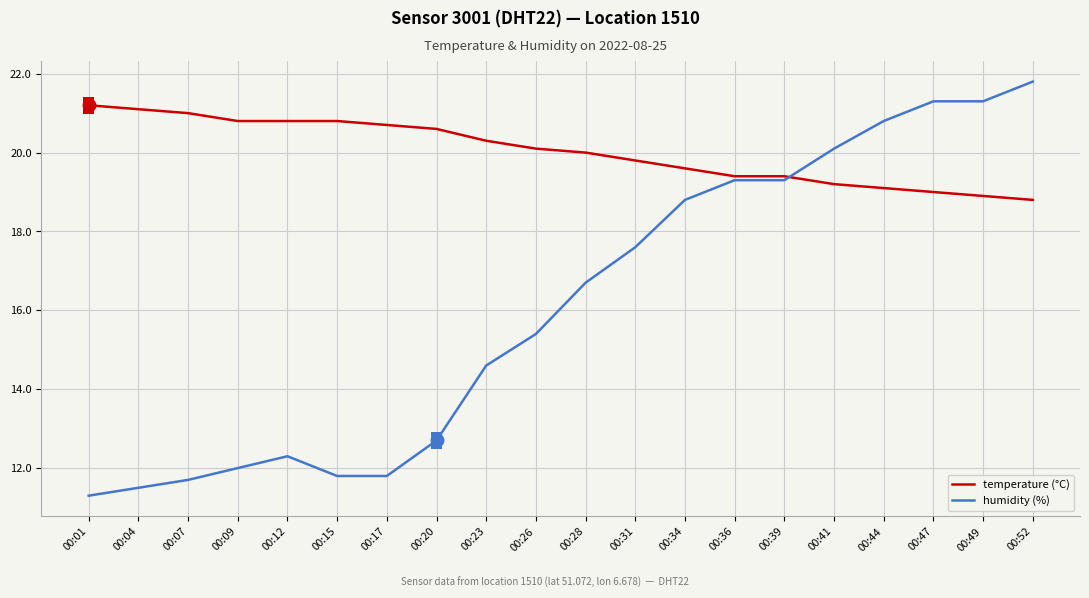

At which label does humidity (%) first exceed 16?

00:28